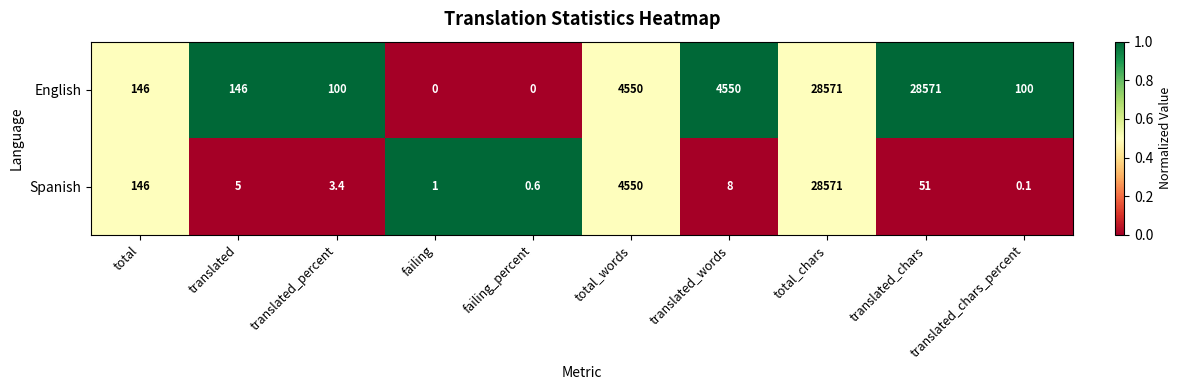

How many data points does each series have?

10